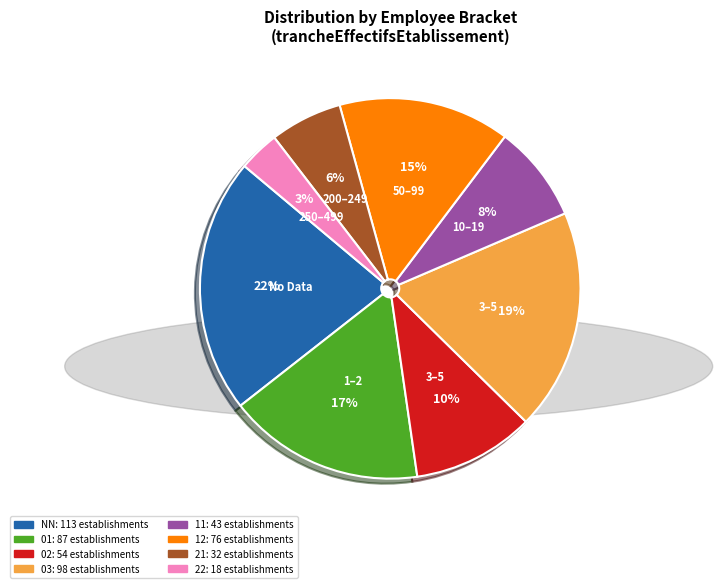

Is there a majority slice in this chart?

No